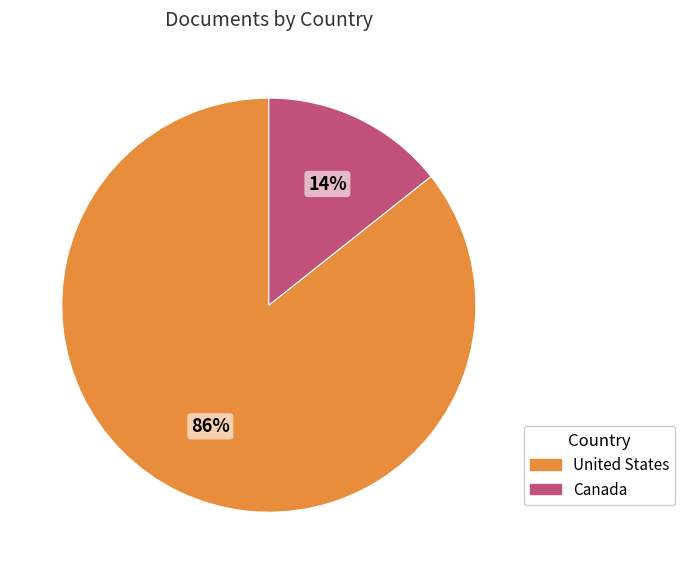

What is the smallest slice in the pie chart?

Canada